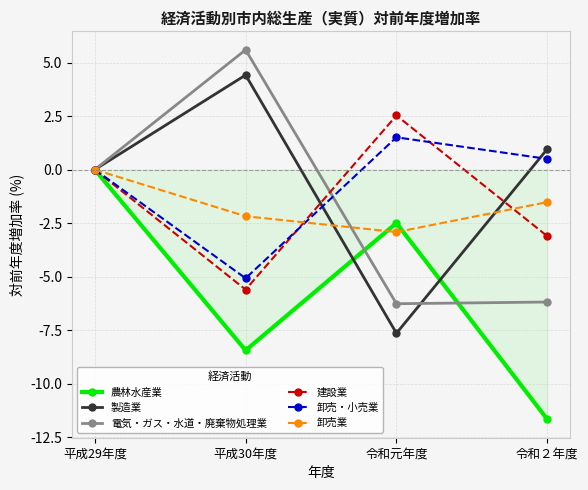

What is the average value of the 卸売・小売業 series?

-0.8